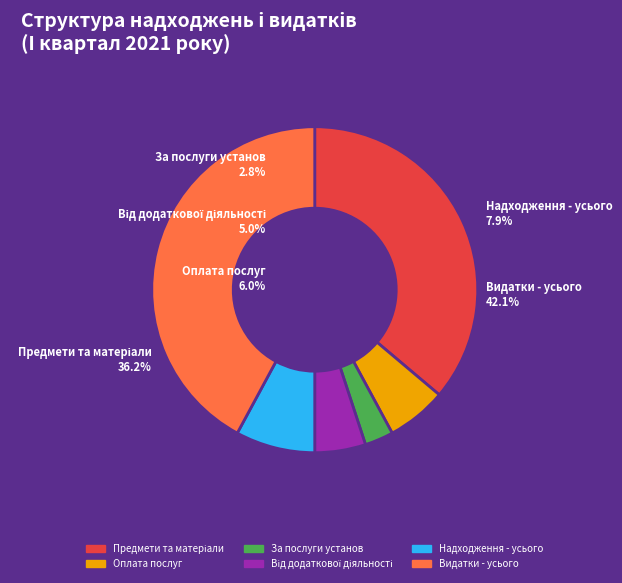

Which has a higher value, Видатки - усього or За послуги бюджетних установ?

Видатки - усього